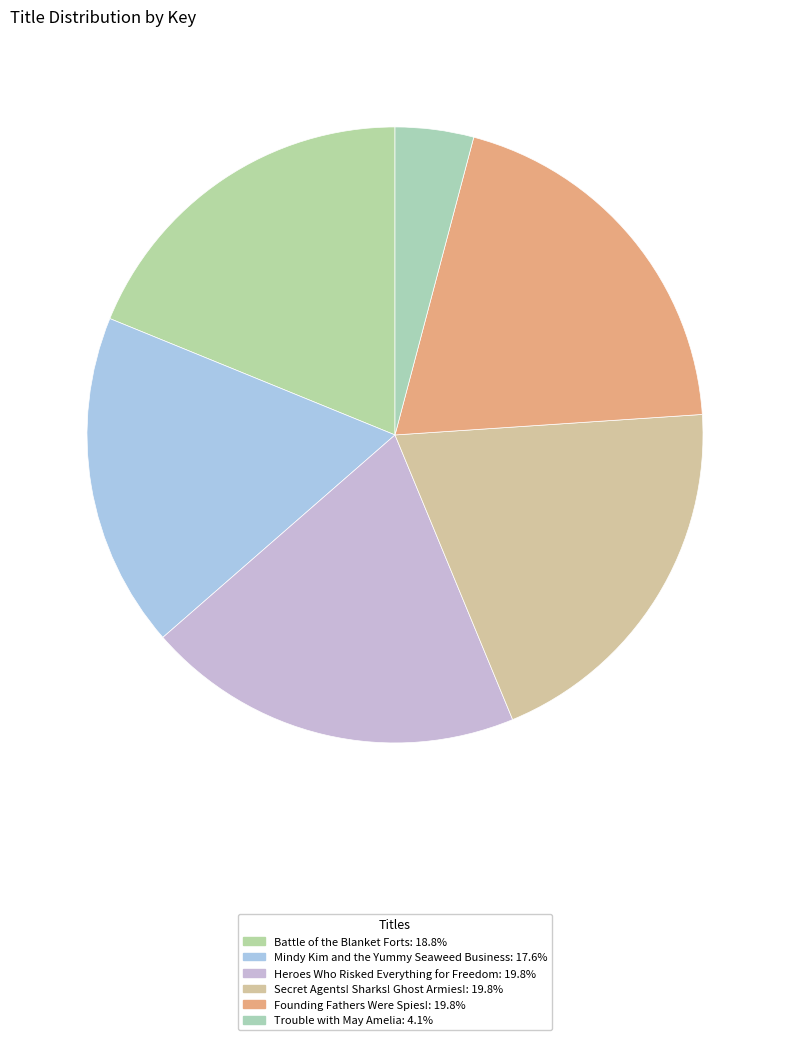

What percentage do Secret Agents! Sharks! Ghost Armies! and Trouble with May Amelia together represent?

23.9%